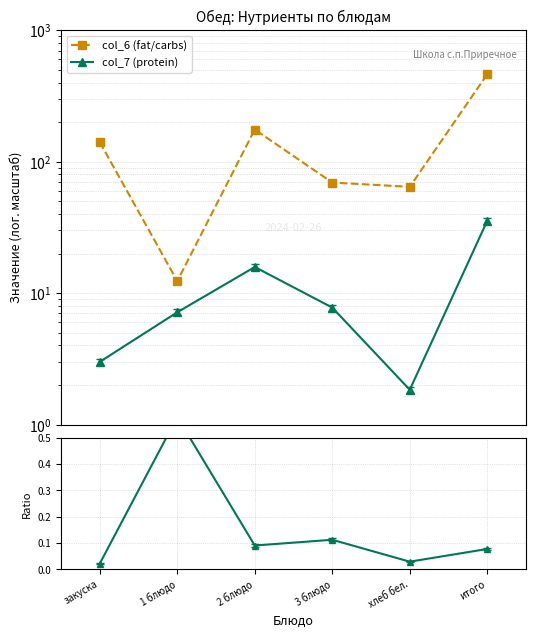

How many series are shown in this chart?

3